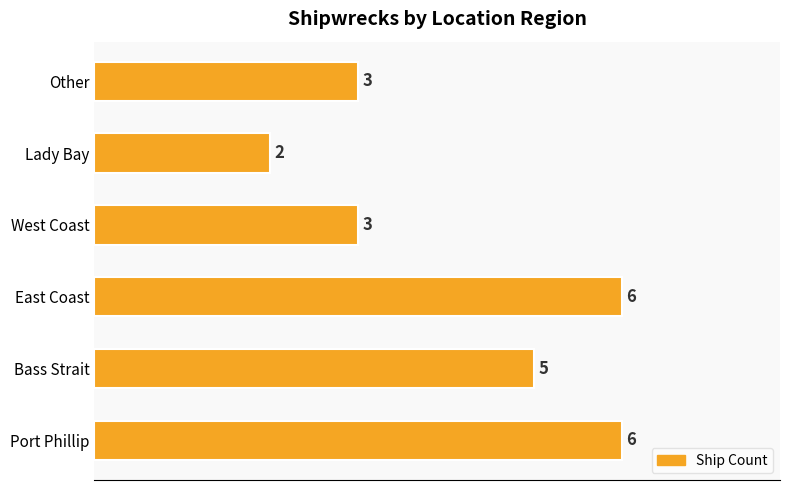

At which category does the chart reach its minimum across all series?

Lady Bay